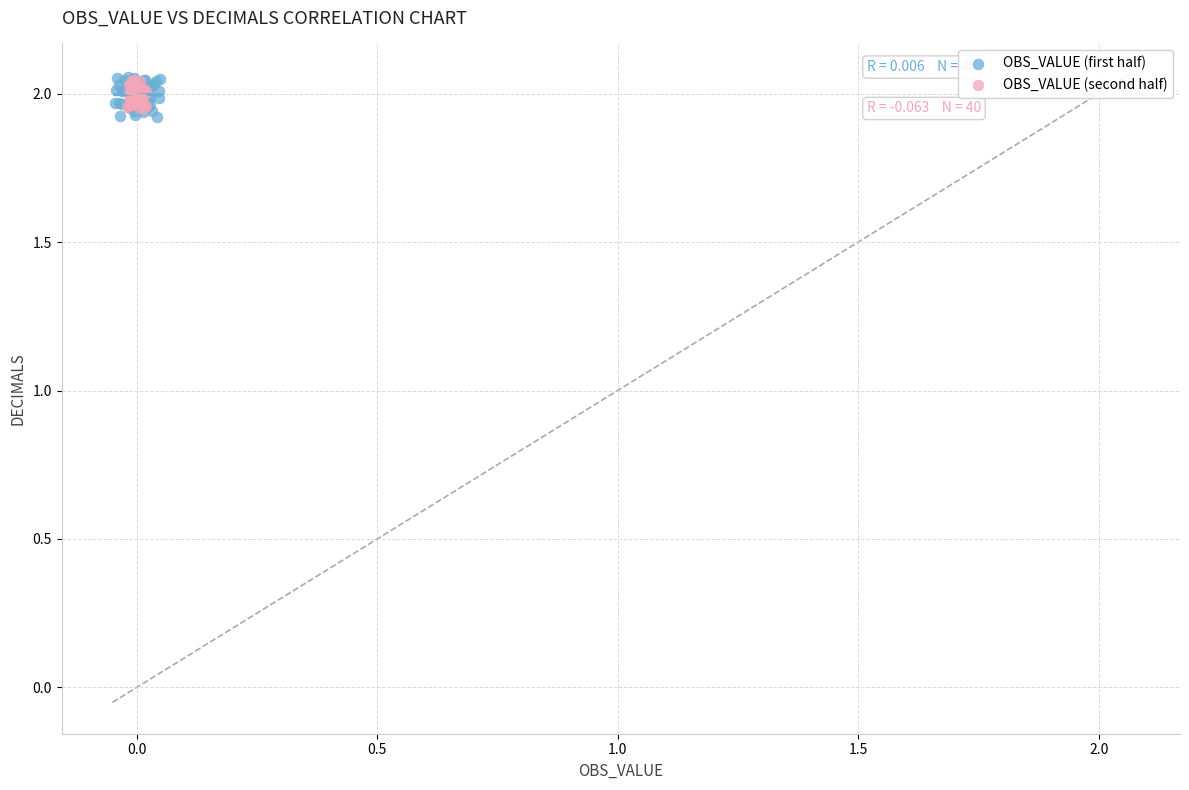

What are all the series names shown in the legend?

OBS_VALUE (first half), OBS_VALUE (second half)